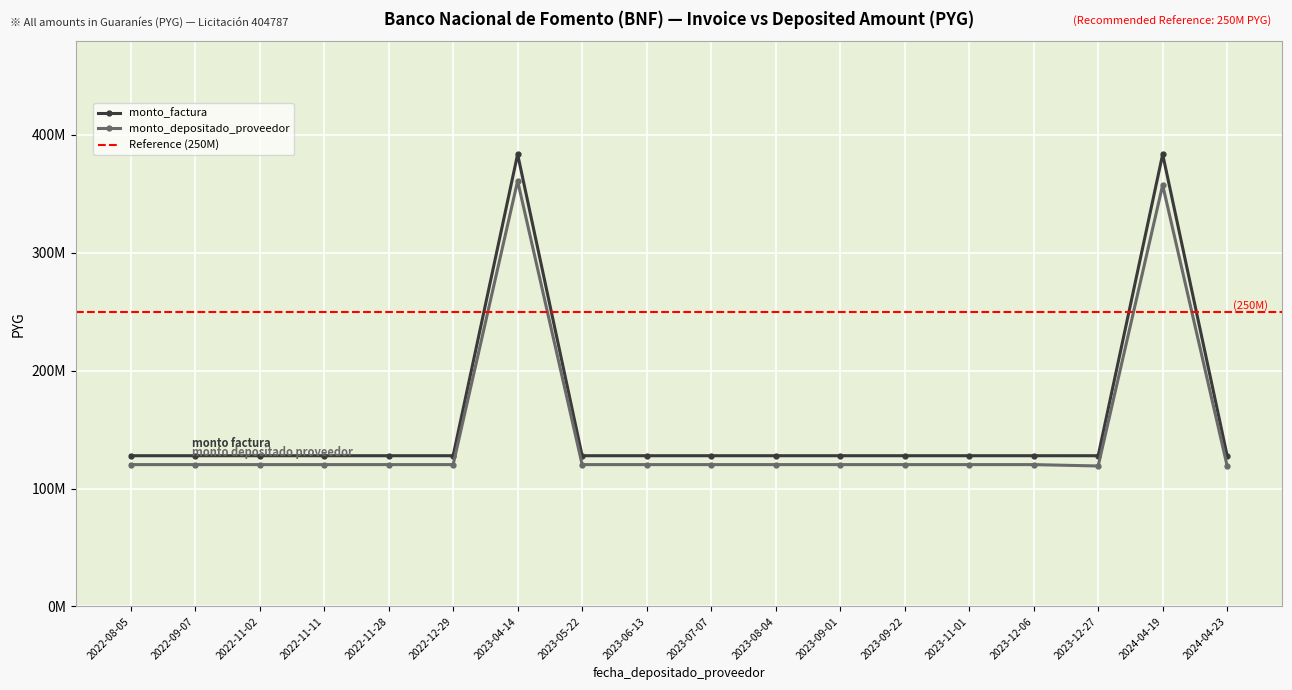

At which label is monto_depositado_proveedor closest to 239990765?

2024-04-19